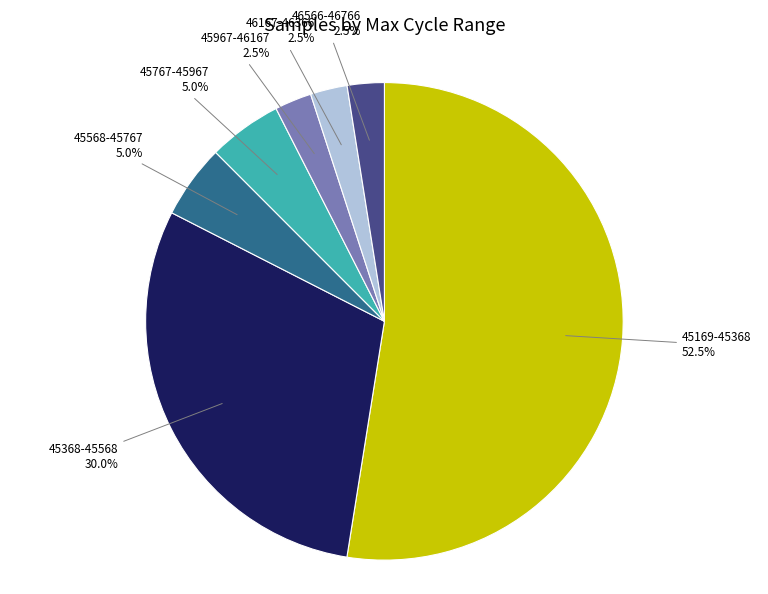

Is there any slice that represents more than half of the pie?

Yes